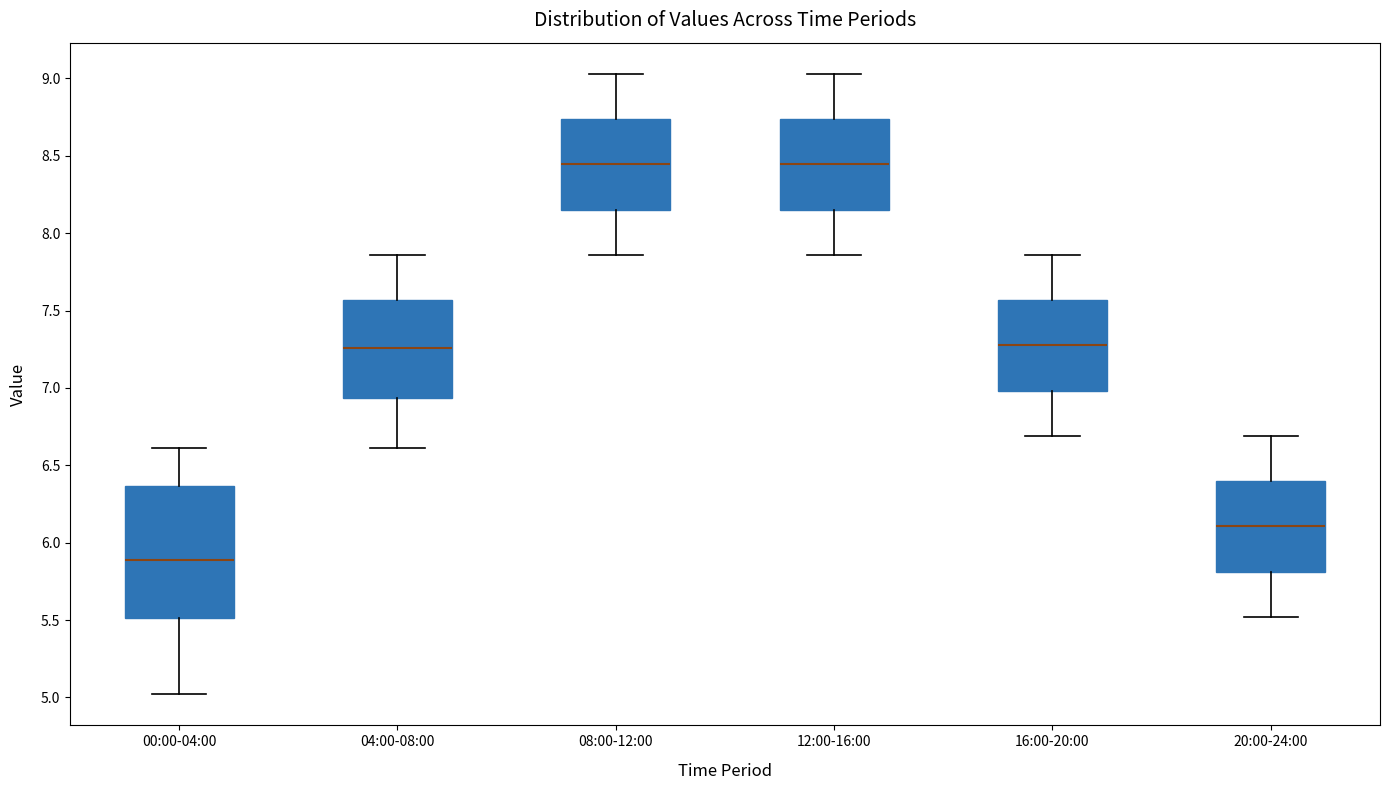

Comparing the boxes themselves (not the whiskers), which one is the tallest?

00:00-04:00